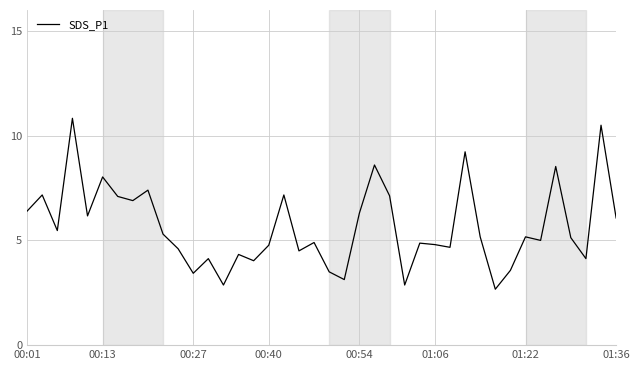

What is the smallest value displayed?

2.7